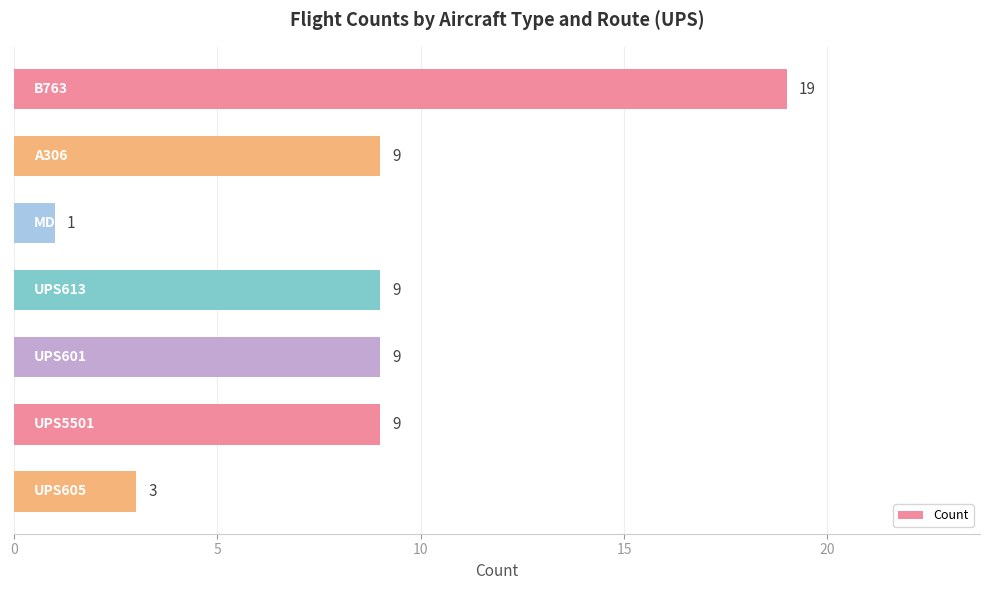

What is the value of the 5th bar from the top?

9